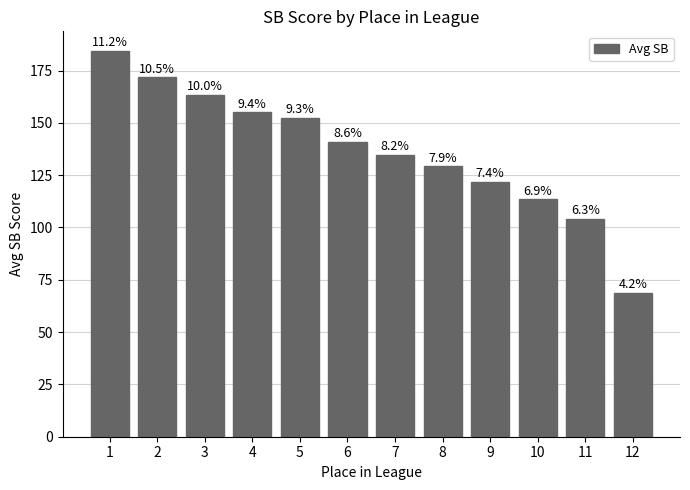

What is the minimum value shown in the chart?

68.8